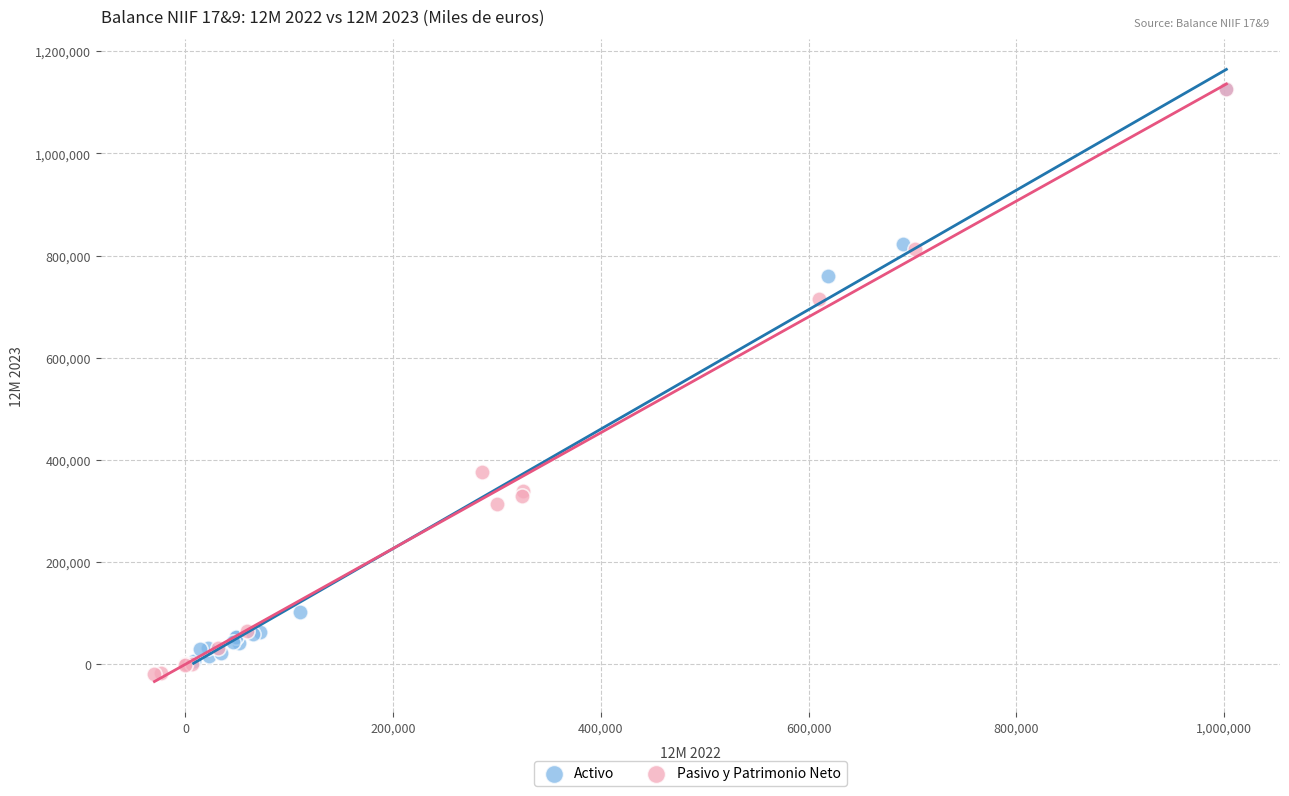

Which series reaches the minimum Y coordinate?

Pasivo y Patrimonio Neto